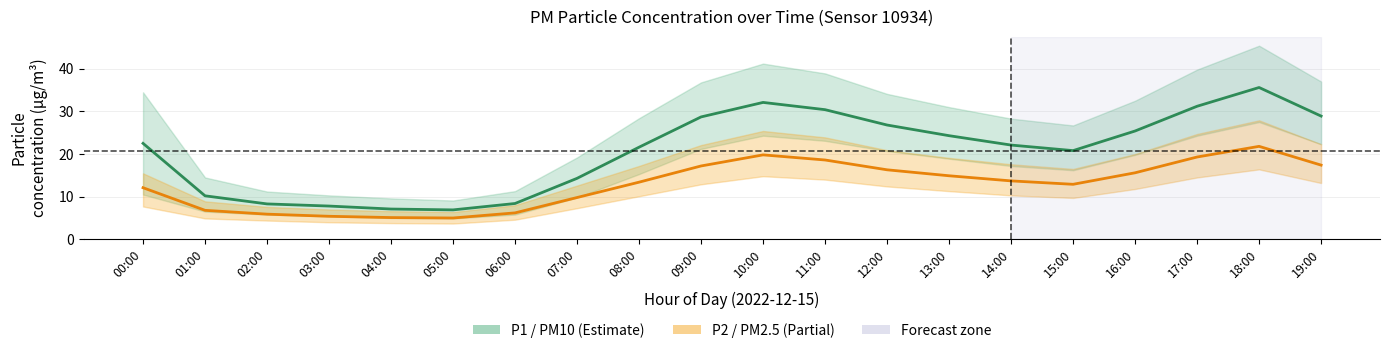

How many data points in P1 (PM10) are less than 22?

9